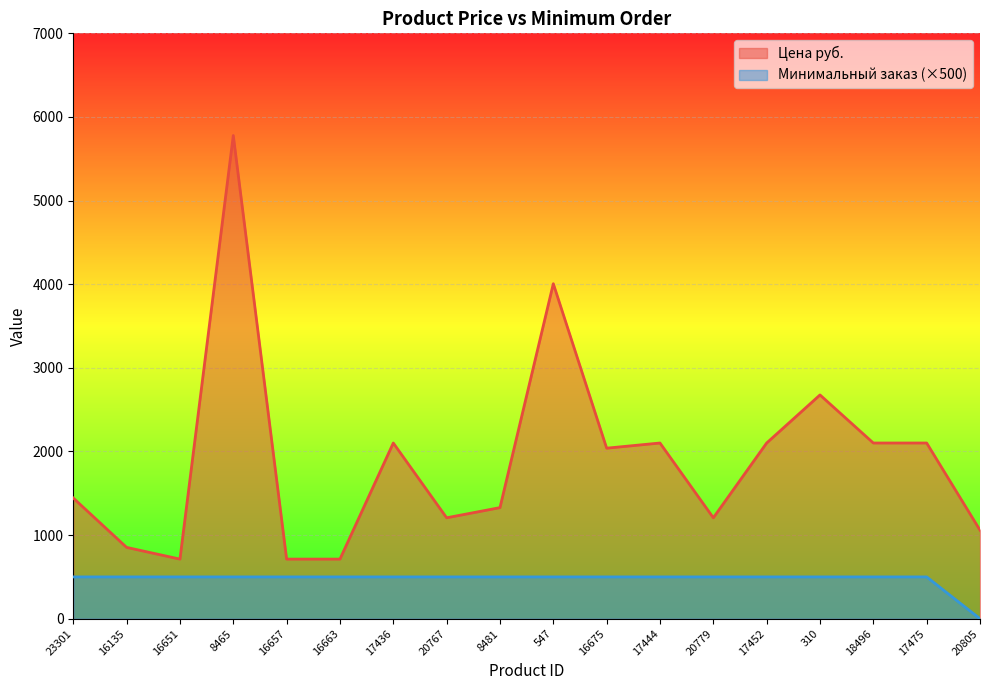

Which category has the lowest value in the Минимальный заказ series?

20805